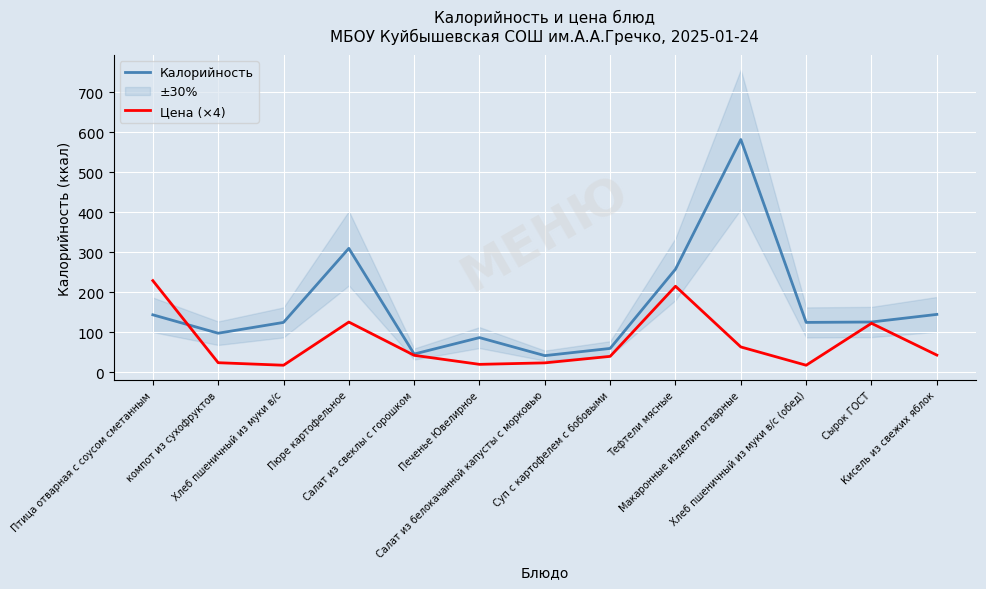

Which series has the widest spread of values?

Калорийность